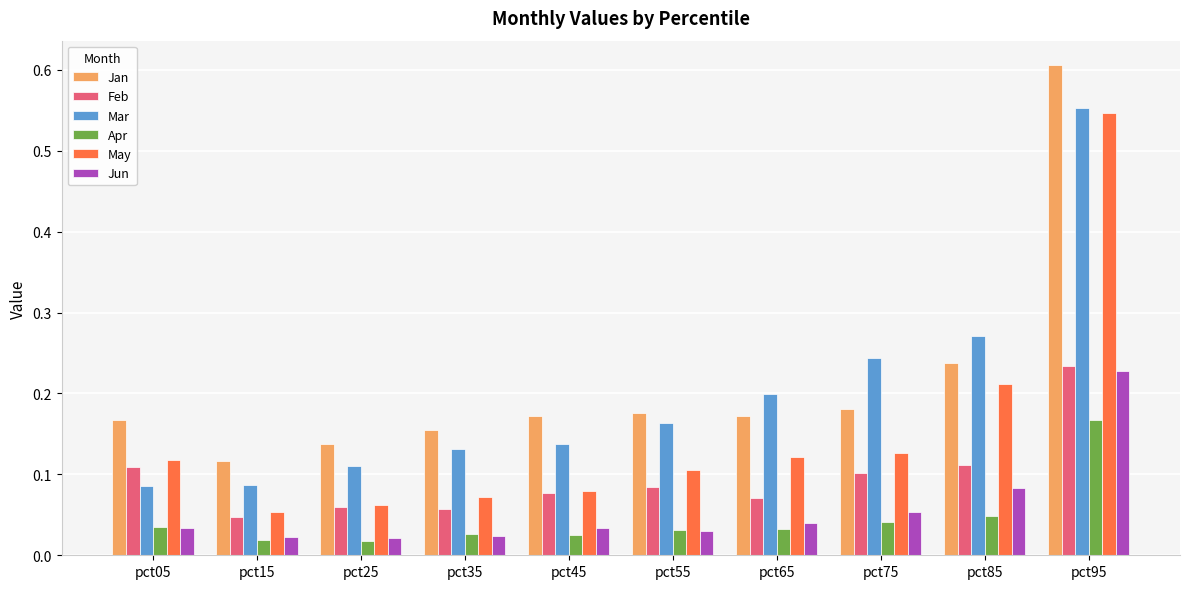

What are all the series names shown in the legend?

Jan, Feb, Mar, Apr, May, Jun